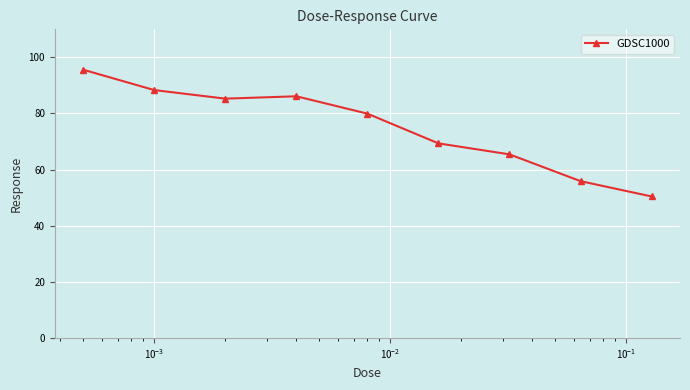

True or false: there are more than 1 points higher than both neighbors.

False